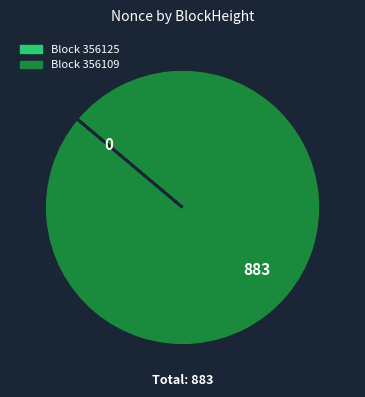

Does any single category account for the majority?

Yes